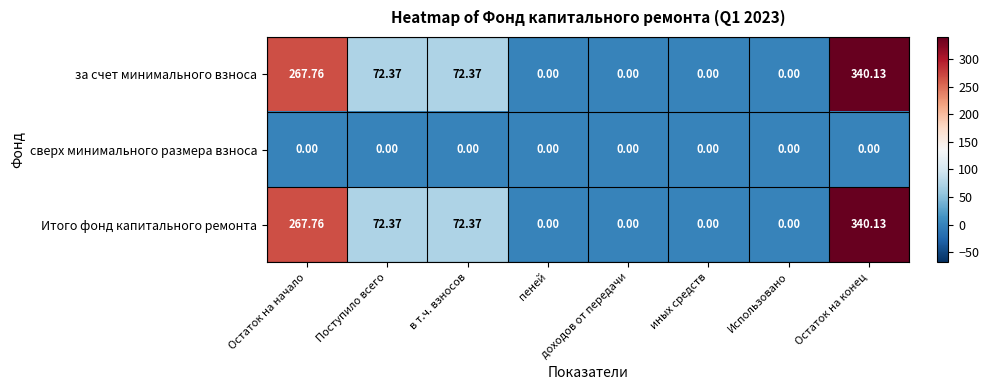

At which label does Итого фонд капитального ремонта first exceed 72?

Остаток на начало